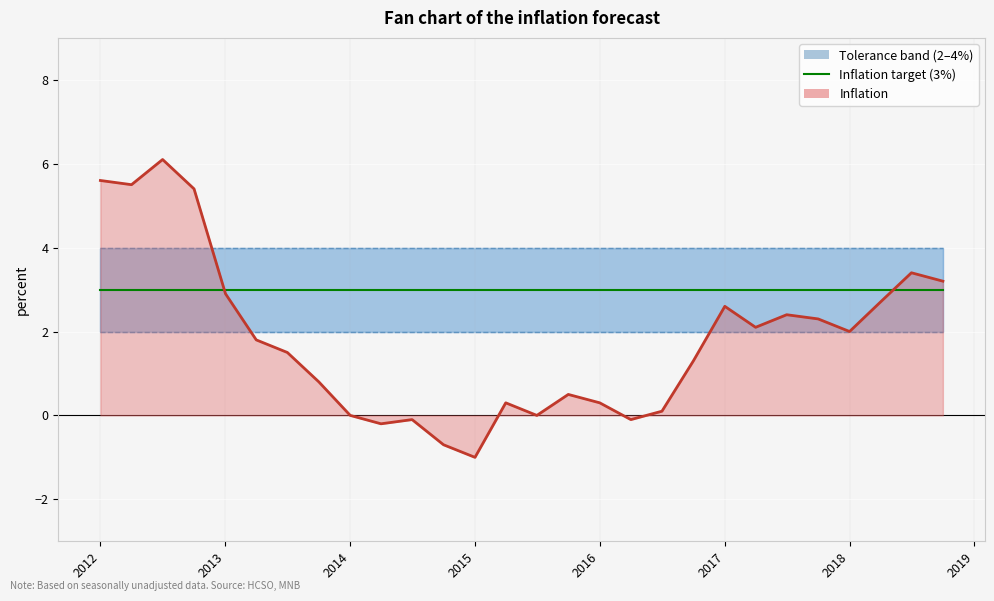

The Inflation series shows 2.9 at 2017-04-01. True or false?

False